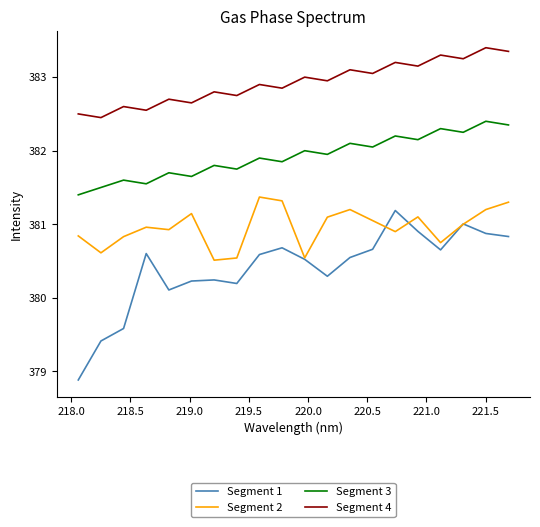

What are all the series names shown in the legend?

Segment 1, Segment 2, Segment 3, Segment 4